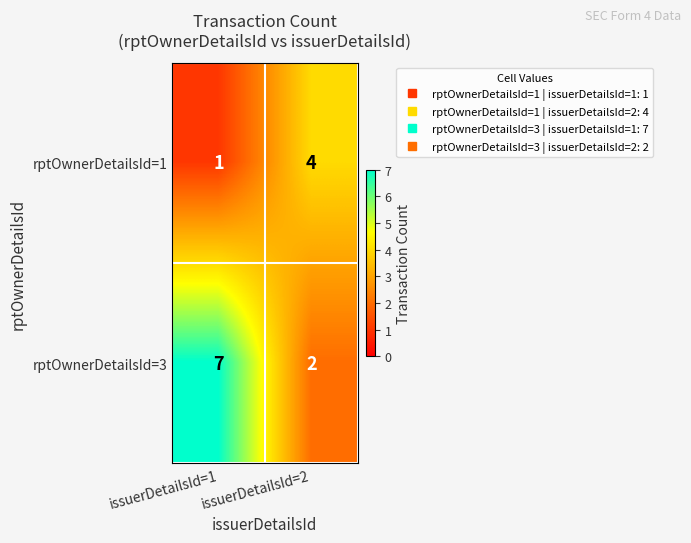

What is the spread (max minus min) of values at issuerDetailsId=1?

6